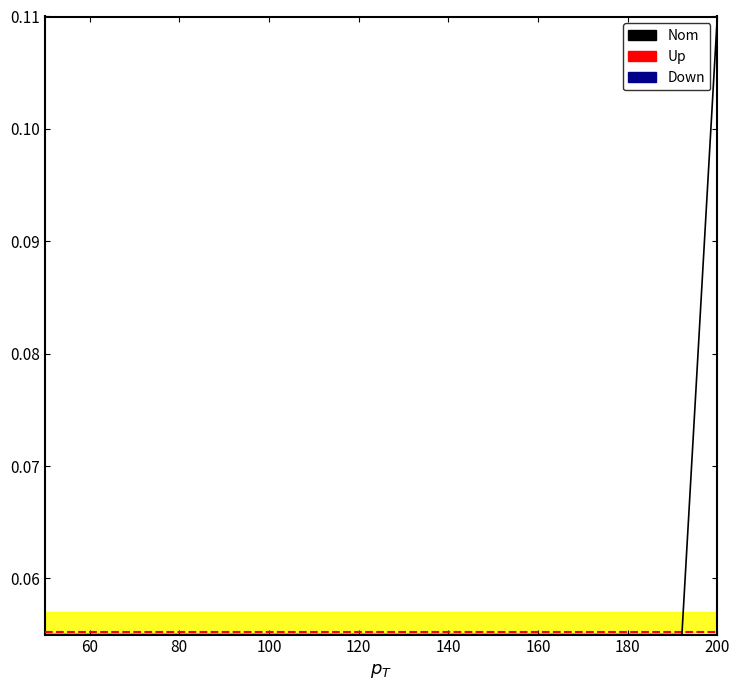

True or false: Min has more than 1 points higher than both neighbors.

False